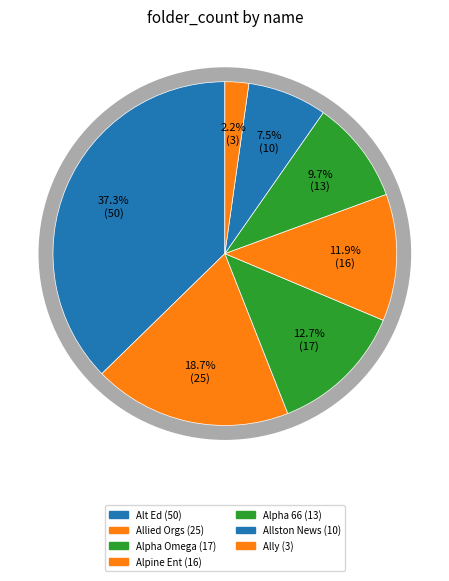

Is it true that Alpha Omega Publications is 13% of the pie?

True